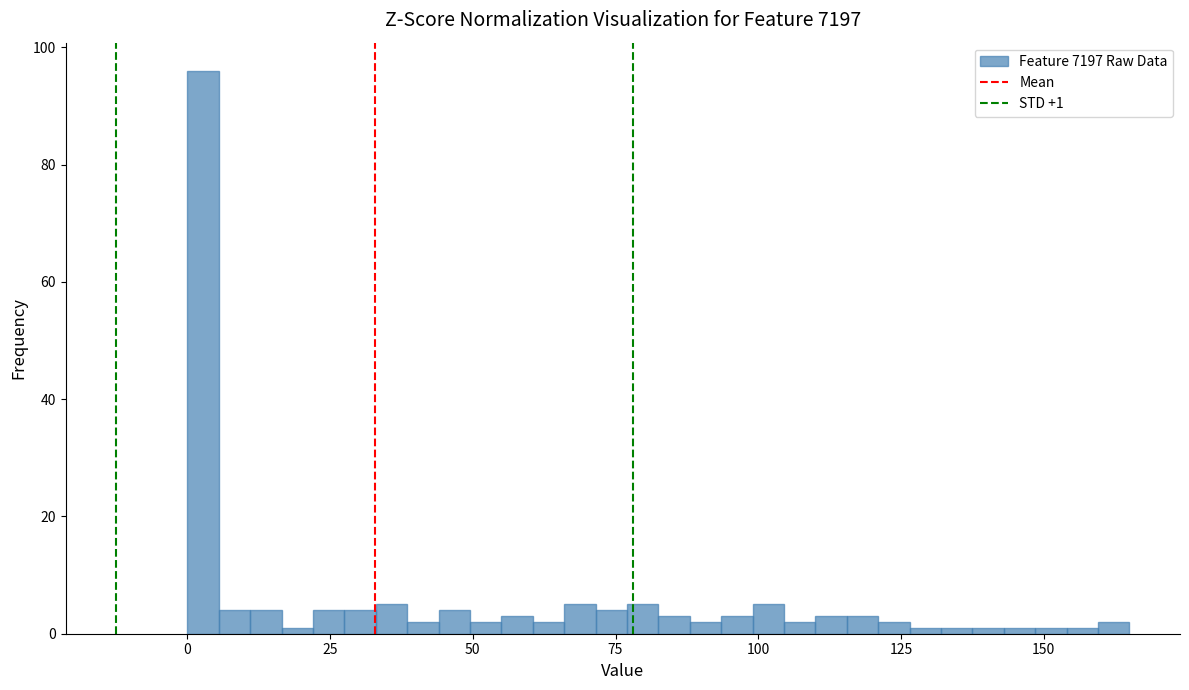

Around what value on the x-axis is the tallest bar? Give the approximate position of its centre, as read against the axis.

5